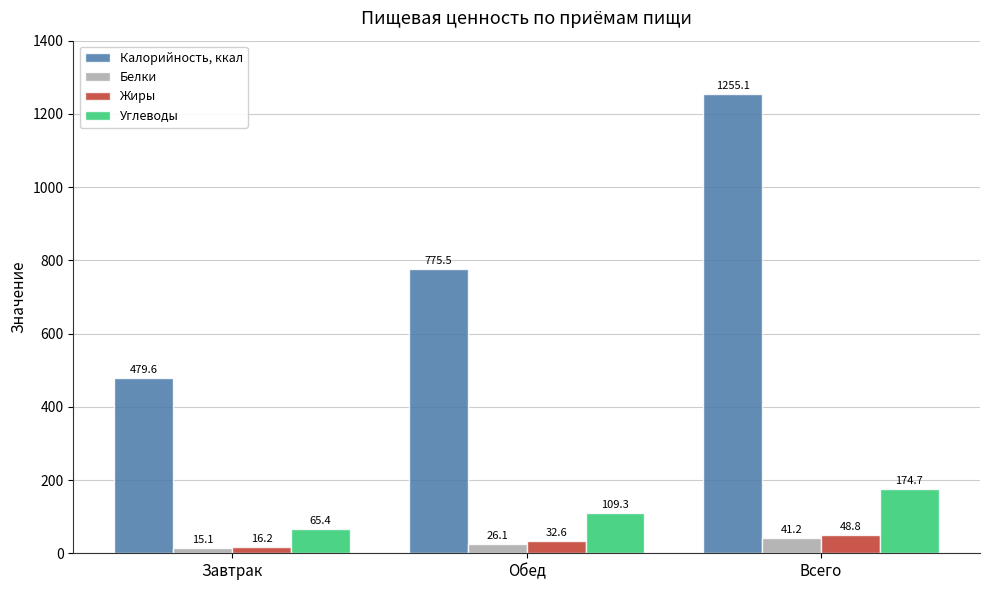

How many values in the Калорийность, ккал series exceed 775?

2